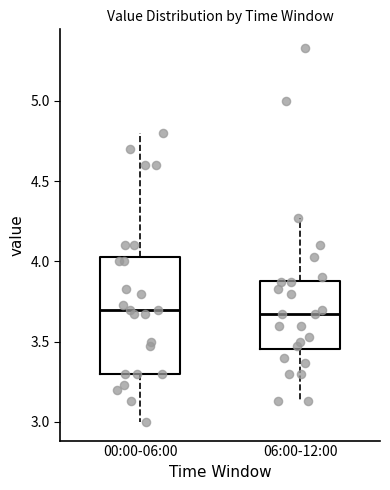

Reading left to right, read every box against the y-axis: the position of its median line, the range the box covers, and the ends of its whiskers. The values are not printed on the chart, so give them approximately, as read against the axis.

00:00-06:00: median 3.70, box 3.30 to 4.05, whiskers 3.00 to 4.80
06:00-12:00: median 3.65, box 3.45 to 3.90, whiskers 3.15 to 4.25